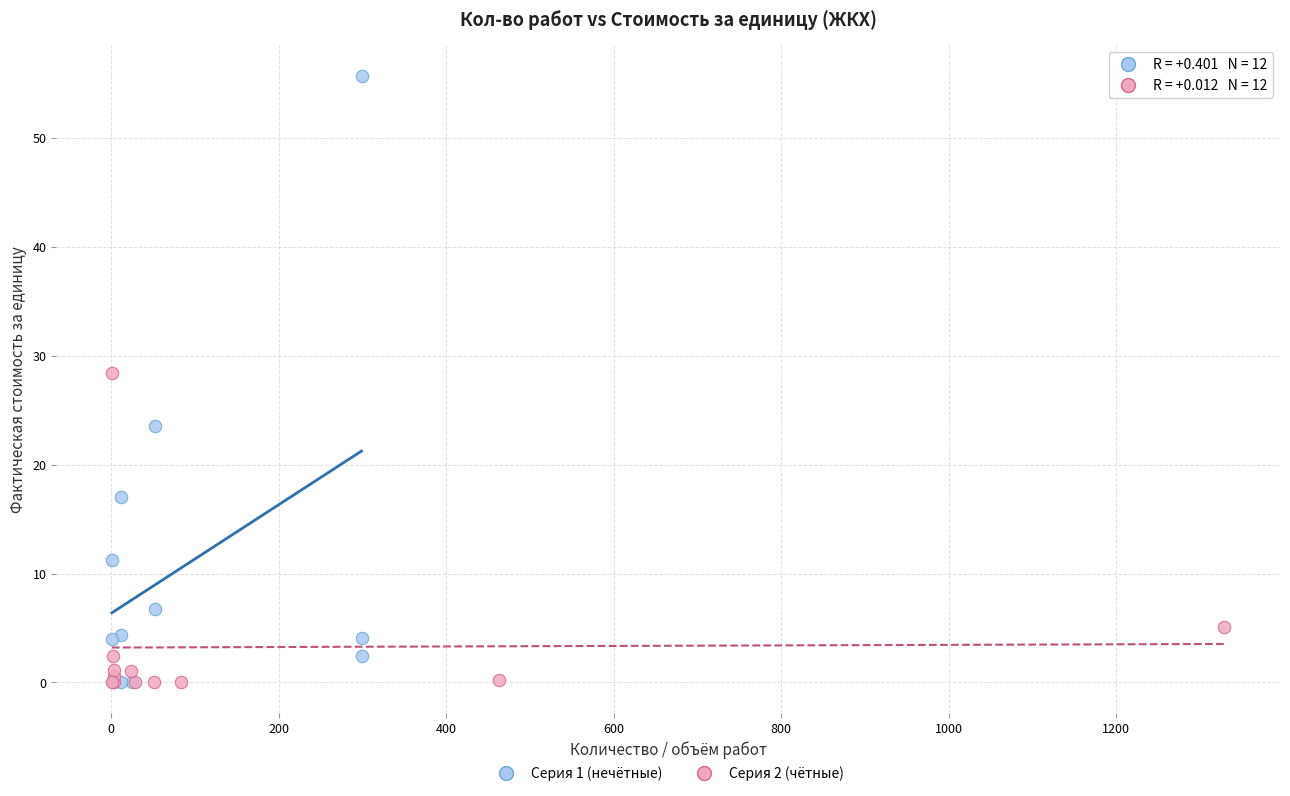

Which series has the widest spread of Y values?

Серия 1 (нечётные)